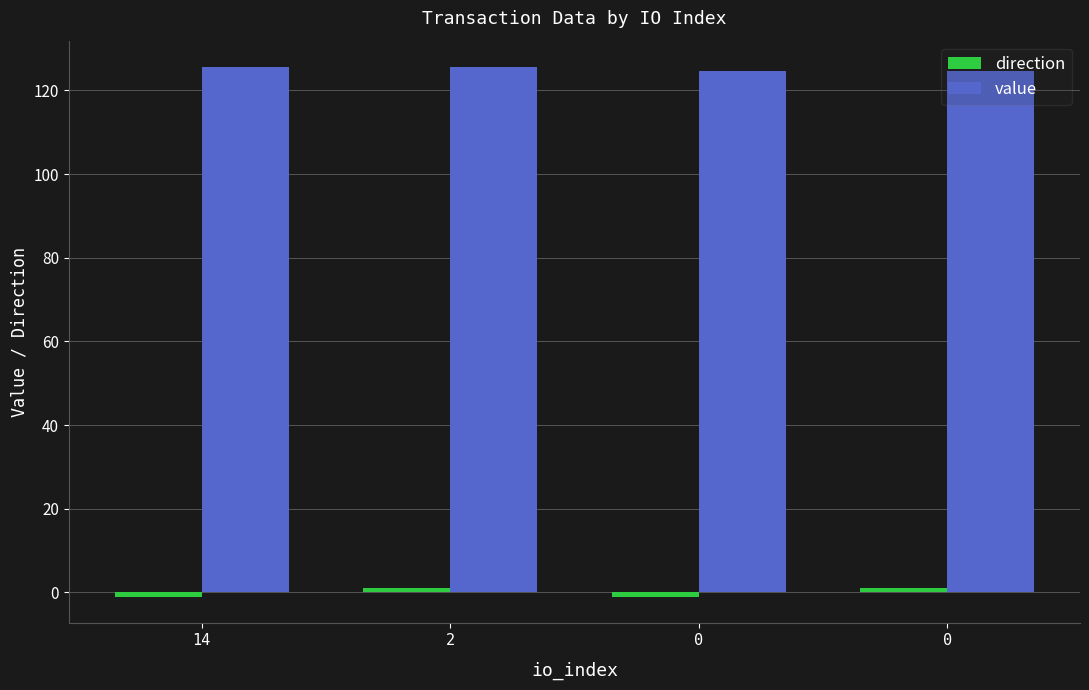

Rank the series at 14 from lowest to highest value.

direction, value